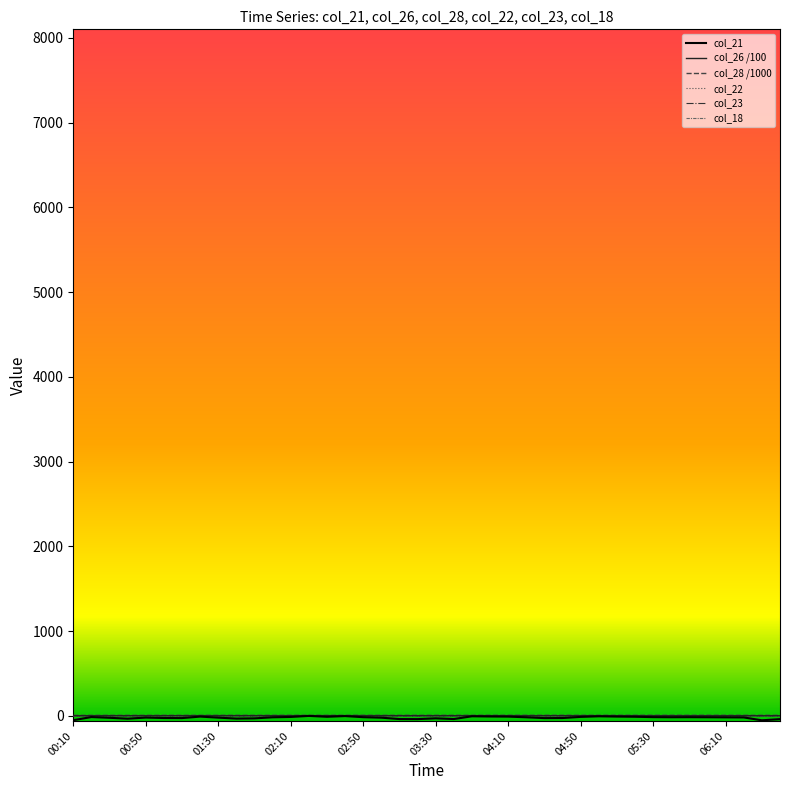

Reading left to right, extract all data points from this chart.

col_23: 0.0	0.0	0.0	0.0	0.0	0.0	0.0	0.0	0.0	0.0	0.0	0.0	0.0	0.0	0.0	0.0	0.0	0.0	0.0	0.1	0.1	0.2	0.0	0.0	0.2	0.1	0.0	0.0	0.0	0.1	0.0	0.1	0.0	0.0	0.0	0.0	0.0	0.0	0.0	0.0
col_21: -50.1	-13.1	-21.9	-32.4	-19.3	-24.5	-25.3	-7.8	-20.0	-31.3	-28.7	-16.0	-11.8	0.2	-9.8	-1.8	-14.6	-20.4	-36.8	-37.5	-28.2	-36.5	-4.1	-6.6	-8.0	-15.7	-25.6	-24.7	-11.2	-4.4	-7.6	-9.6	-14.0	-15.3	-14.7	-15.4	-16.6	-17.6	-51.4	-37.6
col_26: 2.6	3.1	3.0	2.9	3.0	3.0	3.0	3.2	3.3	3.2	3.1	3.1	3.1	3.3	3.3	3.3	3.3	3.2	2.9	2.9	2.9	2.8	3.2	3.2	3.2	3.1	3.0	3.0	3.1	3.2	3.1	3.1	3.0	3.0	3.1	3.0	3.0	3.0	2.6	2.8
col_22: 0.0	0.0	0.0	0.0	0.0	0.0	0.0	0.0	0.0	0.0	0.0	0.0	0.0	0.0	0.0	0.0	0.0	0.0	0.0	0.0	0.0	0.0	0.1	0.1	0.2	0.0	0.0	0.0	0.2	0.0	0.0	0.0	0.0	0.0	0.0	0.0	0.0	0.0	0.0	0.0
col_18: 0.0	0.0	0.0	0.0	0.0	0.0	0.0	0.0	0.0	0.0	0.0	0.0	0.0	0.2	0.5	0.0	0.2	0.1	0.0	0.0	0.0	0.0	0.0	0.2	0.0	0.0	0.0	0.0	0.0	0.1	0.1	0.0	0.0	0.0	0.0	0.0	0.0	0.0	0.0	0.0
col_28: 7.2	7.1	7.3	7.3	7.2	7.5	7.3	7.3	7.4	7.4	7.4	7.4	7.5	7.5	7.2	7.5	7.5	7.3	7.5	7.7	7.6	7.9	7.5	7.7	7.9	7.8	7.8	7.7	7.5	7.5	7.8	7.6	7.8	7.7	7.6	7.9	7.7	7.7	7.6	7.6